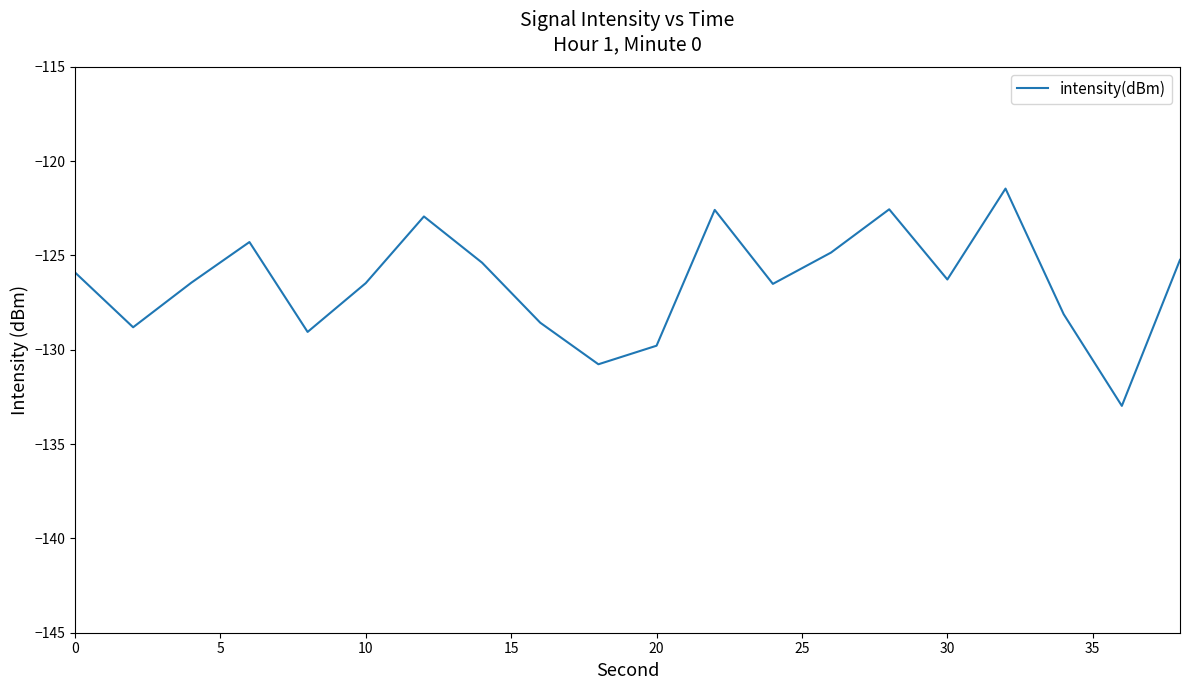

What is the average value?

-126.4